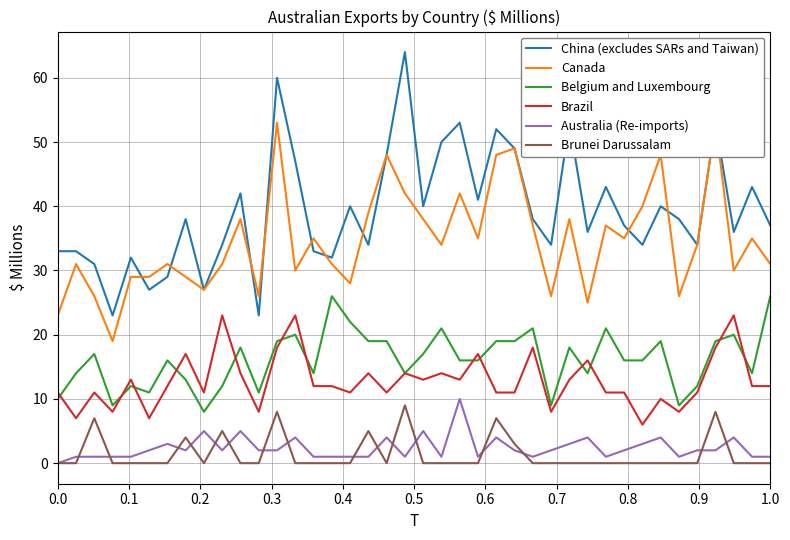

Rank the series by their maximum value, from highest to lowest.

China (excludes SARs and Taiwan), Canada, Belgium and Luxembourg, Brazil, Australia (Re-imports), Brunei Darussalam